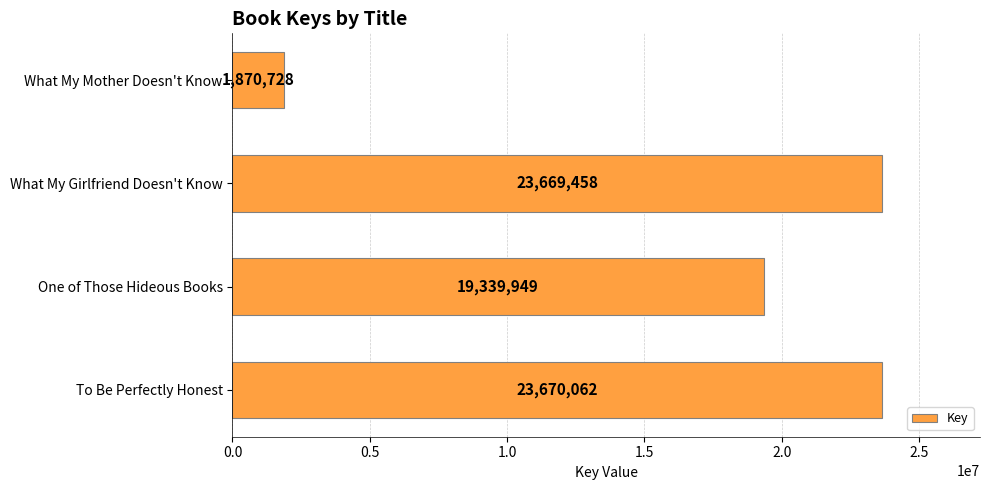

What is the average value?

17137549